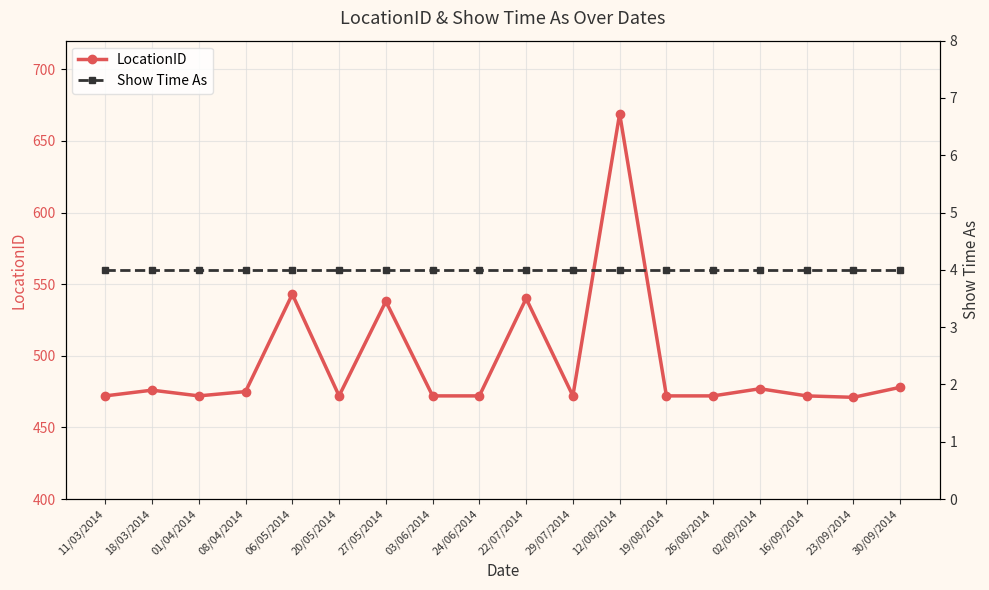

What position from the right is 11/03/2014?

18